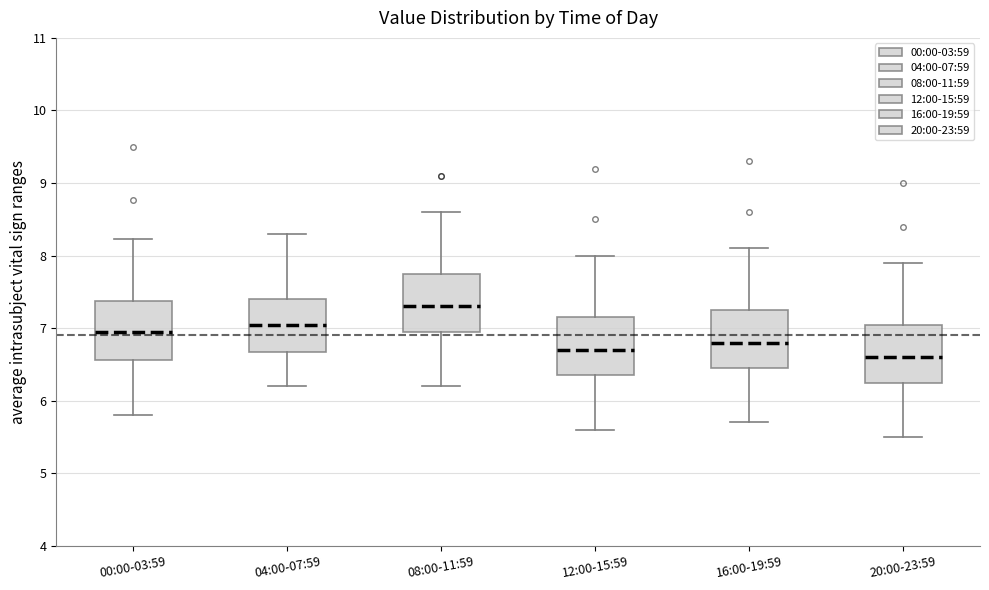

Reading left to right, transcribe this box plot: for each box, give where its median line is, the range the box spans, and where its two whiskers end, as read against the y-axis. The values are not printed on the chart, so give them approximately, as read against the axis.

00:00-03:59: median 7.0, box 6.6 to 7.4, whiskers 5.8 to 8.2
04:00-07:59: median 7.1, box 6.7 to 7.4, whiskers 6.2 to 8.3
08:00-11:59: median 7.3, box 7.0 to 7.8, whiskers 6.2 to 8.6
12:00-15:59: median 6.7, box 6.4 to 7.2, whiskers 5.6 to 8.0
16:00-19:59: median 6.8, box 6.5 to 7.3, whiskers 5.7 to 8.1
20:00-23:59: median 6.6, box 6.3 to 7.1, whiskers 5.5 to 7.9